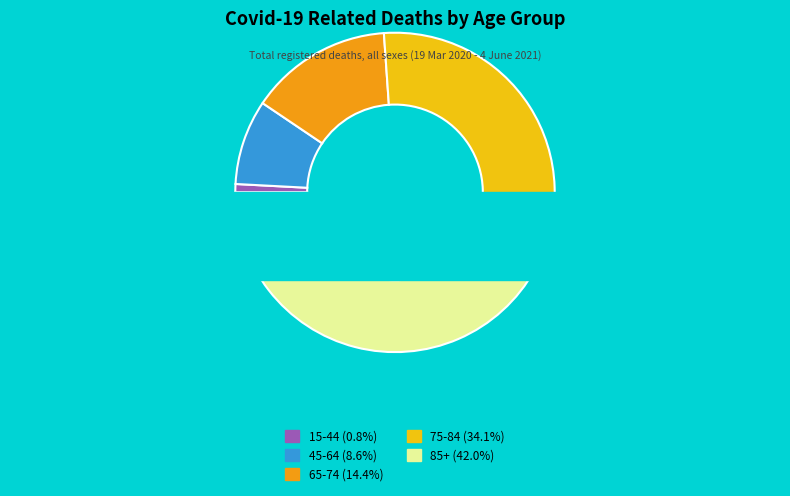

Between 65-74 and 85+, which is larger?

85+